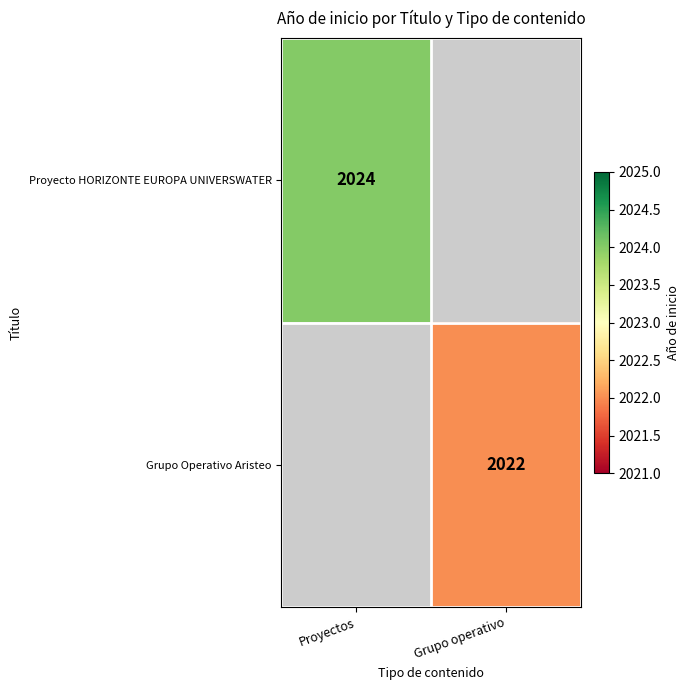

The value of Grupo Operativo Aristeo at Grupo operativo is 2022. True or false?

True